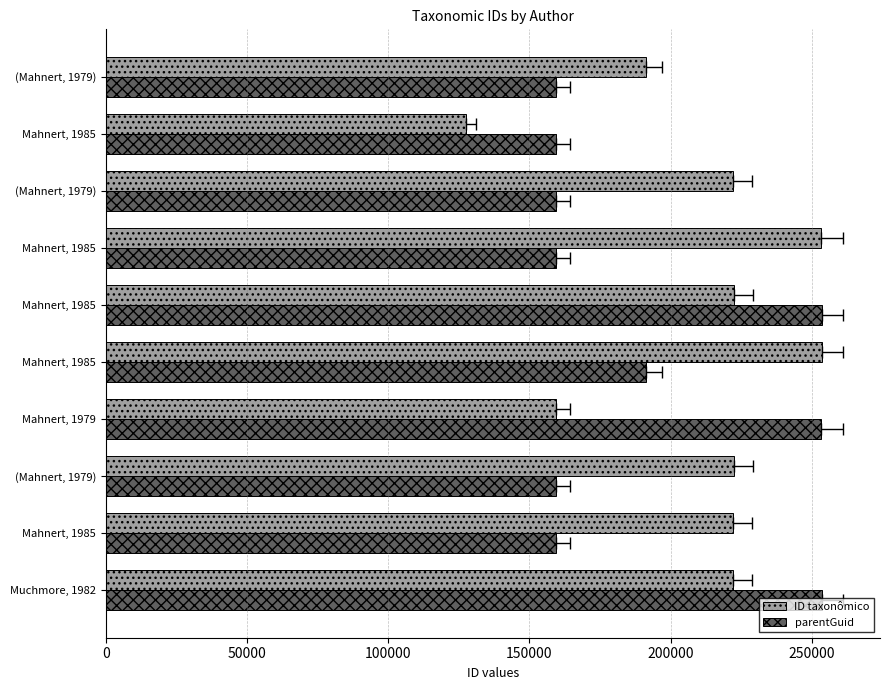

Reading right to left, list all the values displayed in this chart.

ID taxonômico: 191273	127438	222090	253387	222479	253488	159432	222483	222078	222080
parentGuid: 159437	159437	159437	159437	253494	191284	253383	159437	159437	253494